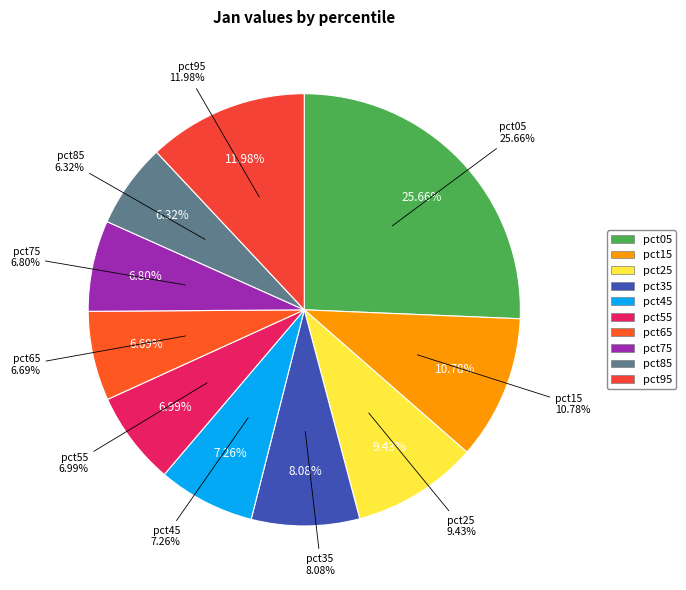

Which category has the biggest portion of the pie?

pct05